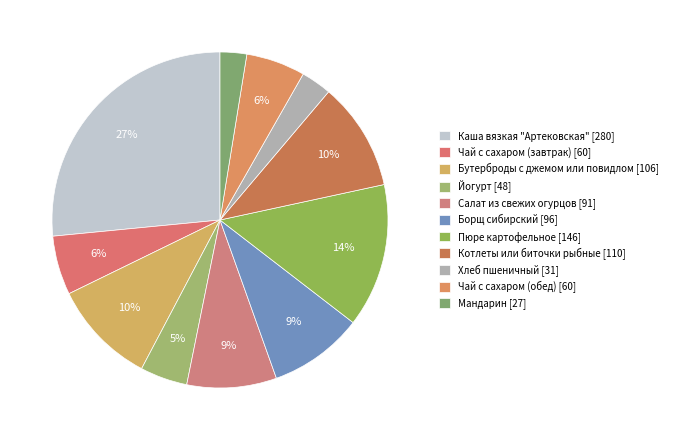

To the nearest percent, what is the difference between the largest and smallest slice percentages?

24%